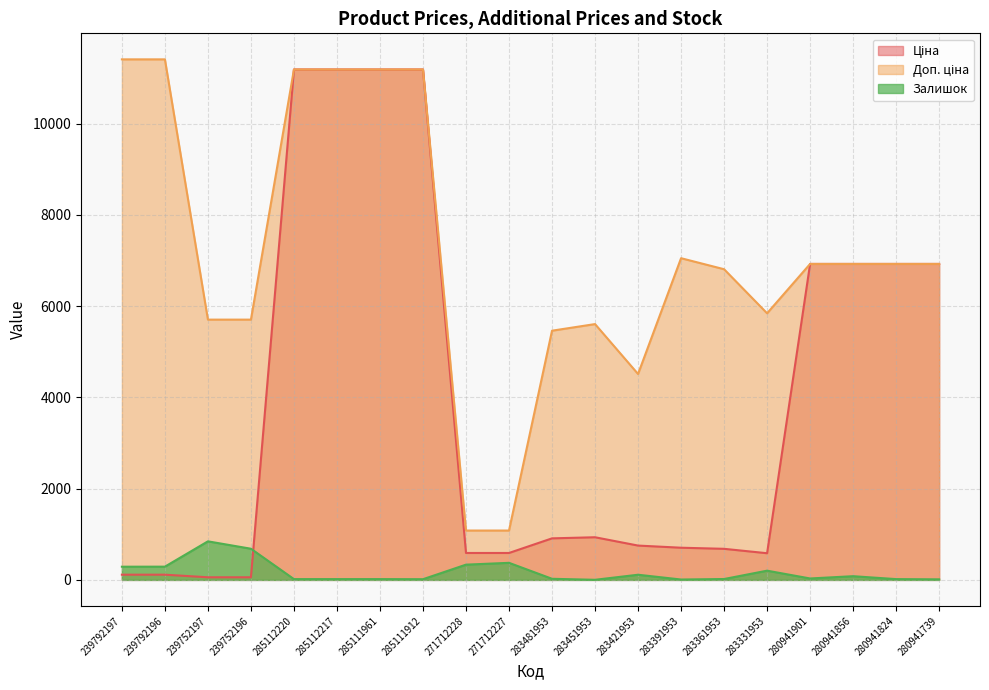

At which category does Доп. ціна reach its first local valley?

283421953